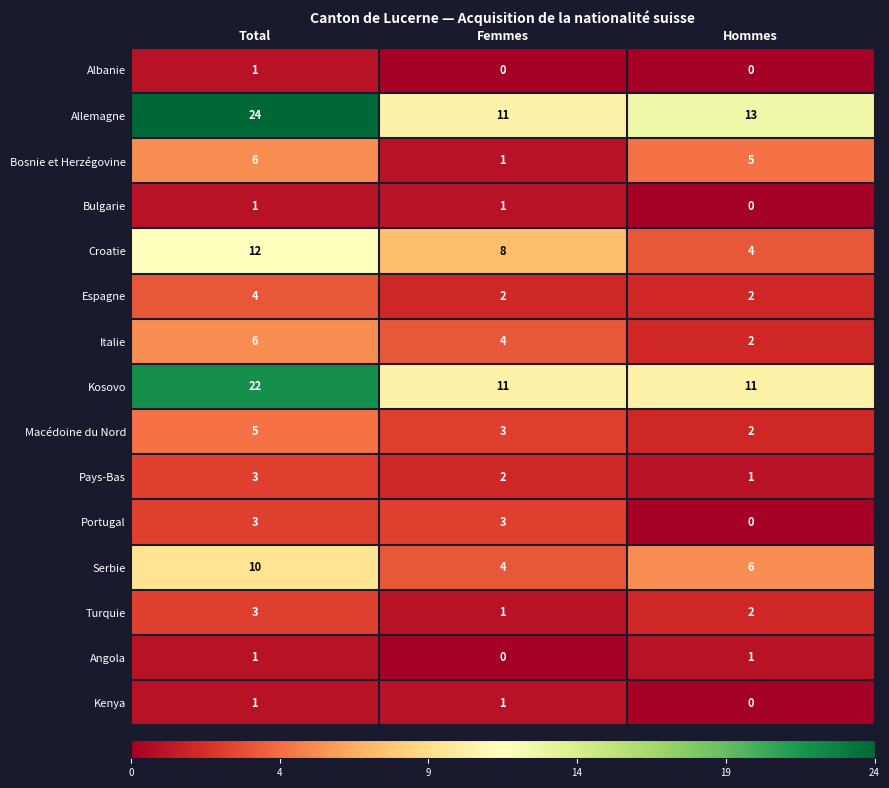

What is the sum of all Serbie values?

20